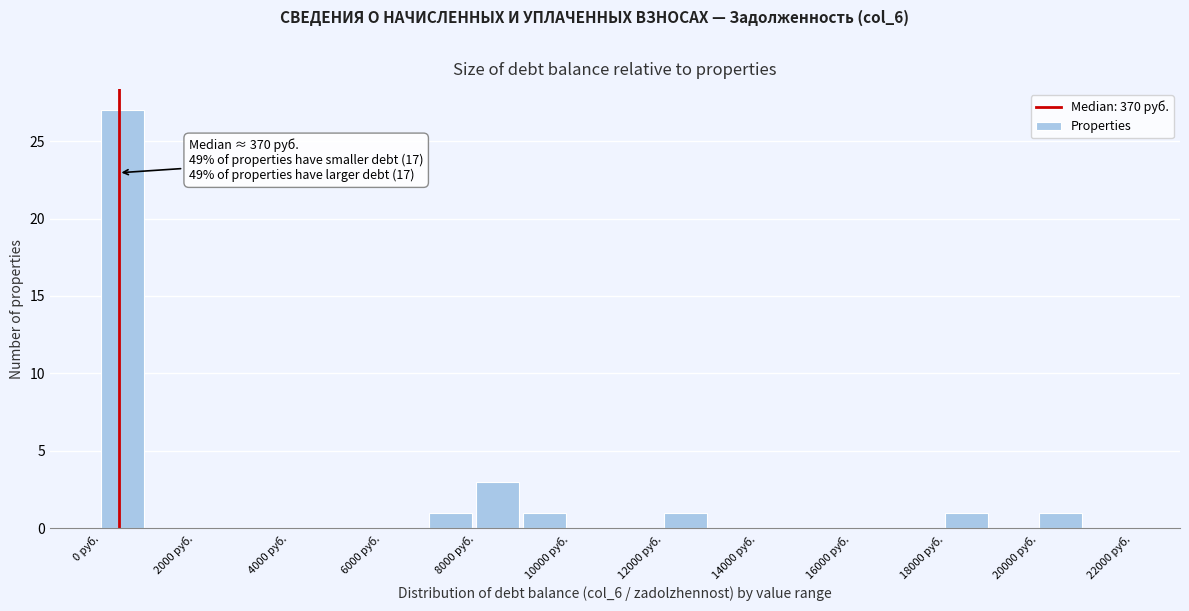

Over which range of the x-axis is the bar tallest?

0 to 1000